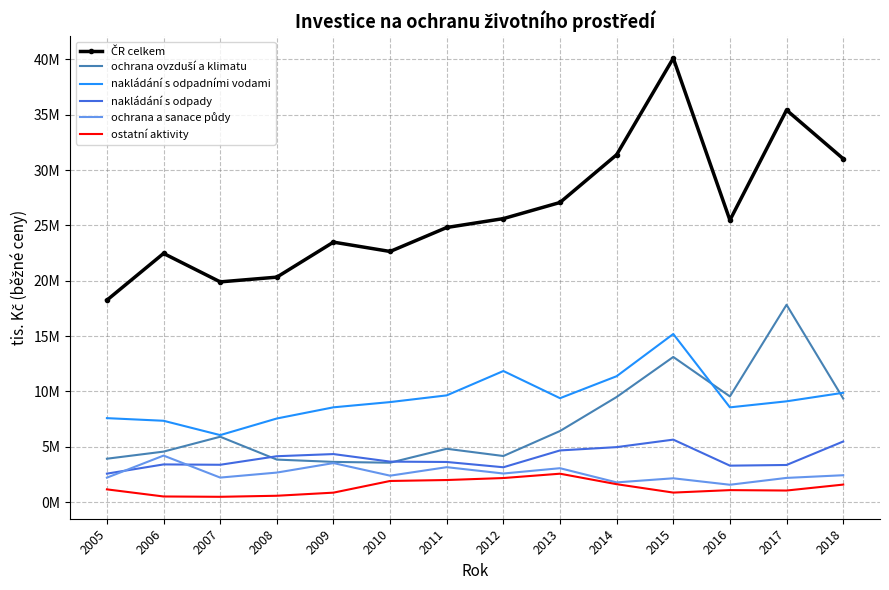

True or false: ochrana ovzduší a klimatu has a value of 9364272 at 2018.

True